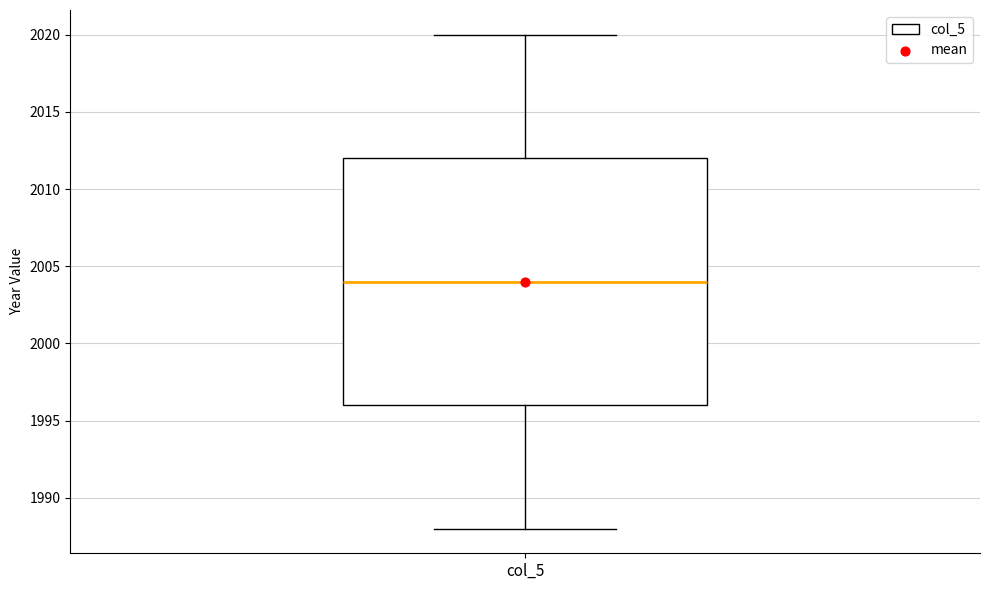

Read this box plot against the y-axis: the position of the median line, the range covered by the box, and the ends of both whiskers. The values are not printed on the chart, so give them approximately, as read against the axis.

median 2004, box 1996 to 2012, whiskers 1988 to 2020